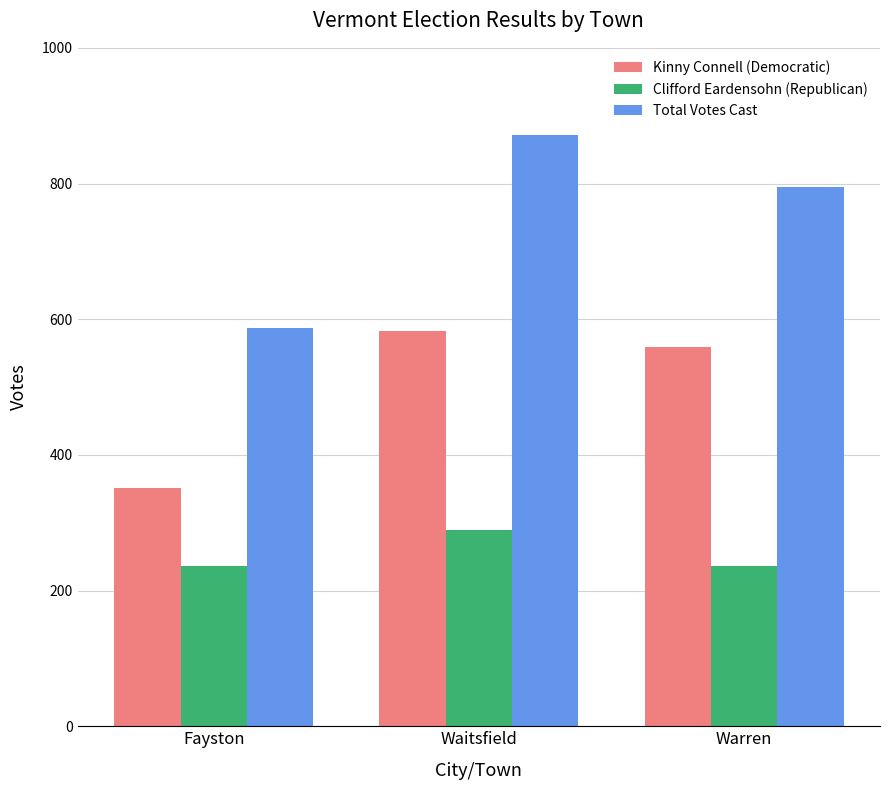

What position from the right is Fayston?

3